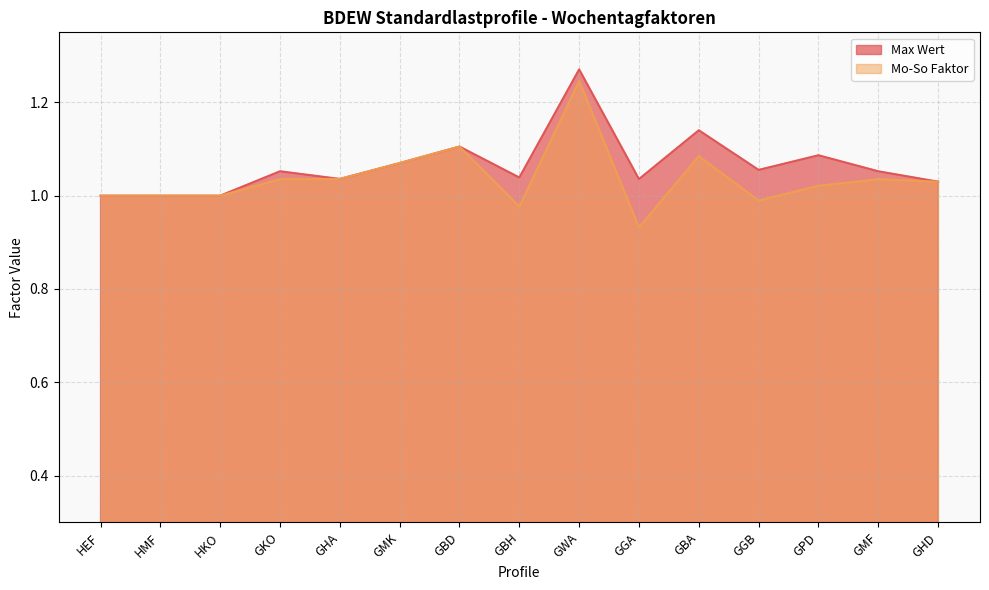

True or false: Mo-So Faktor and Max Wert cross at least once.

False